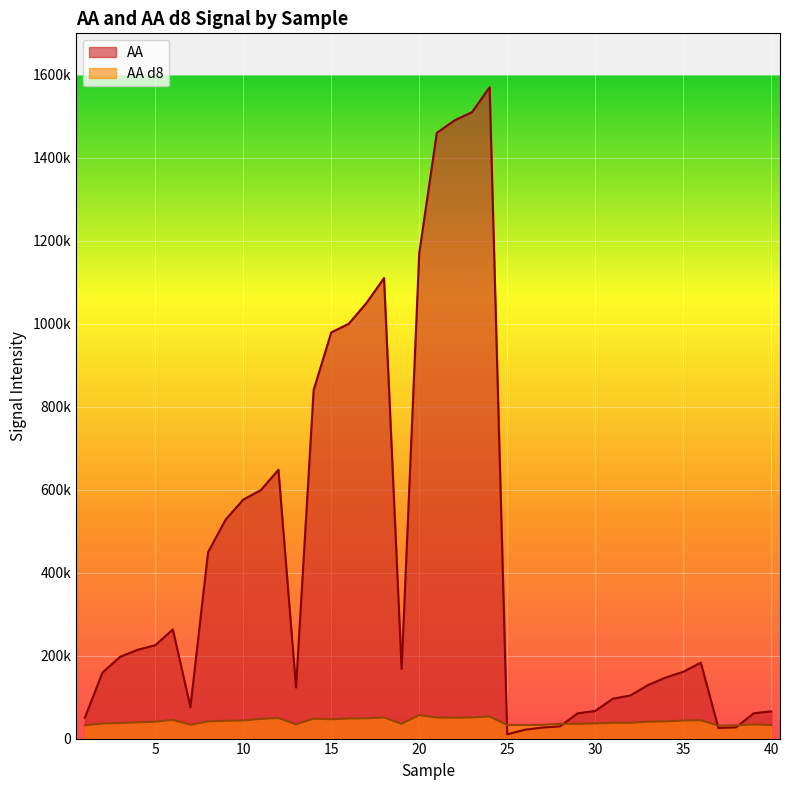

How many times do AA and AA d8 cross each other?

4